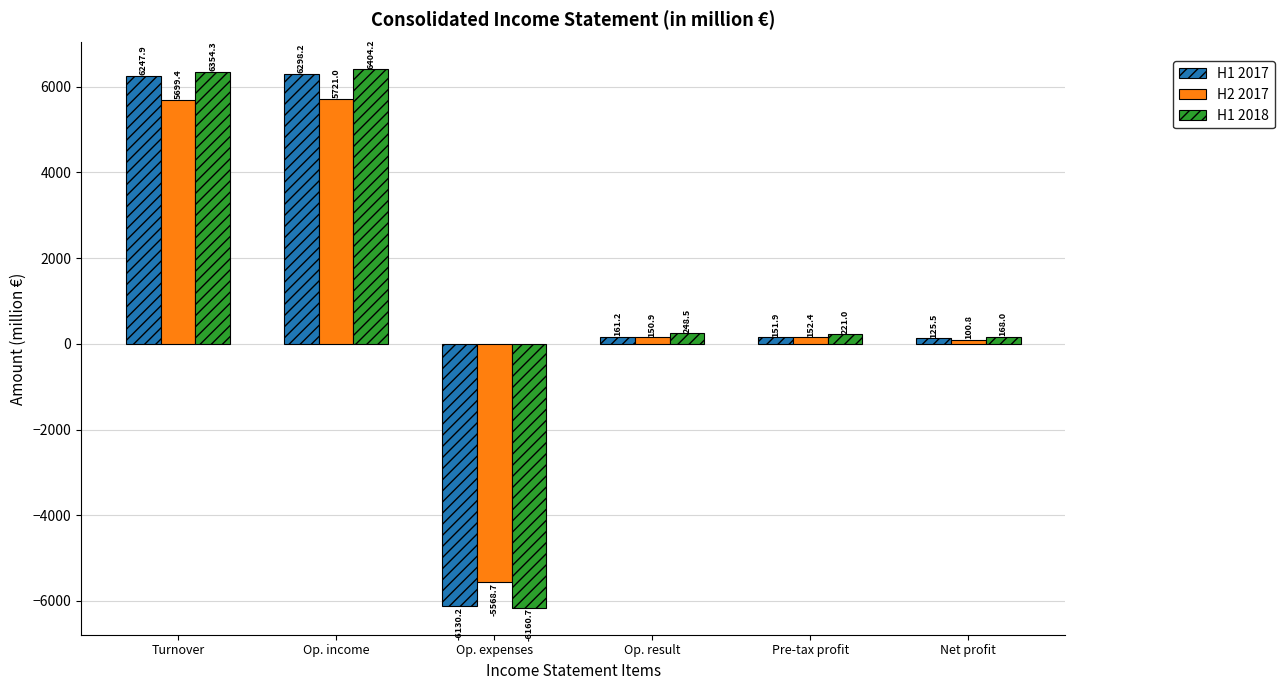

What is the difference between the maximum and minimum values in the H1 2018 series?

12564.9